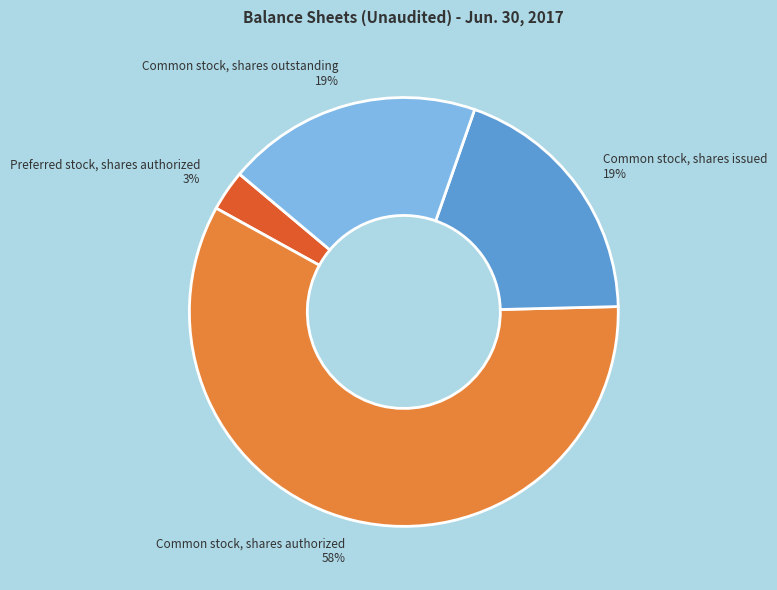

To the nearest percent, what is the combined percentage of Common stock, shares outstanding 19% and Preferred stock, shares authorized 3%?

22%